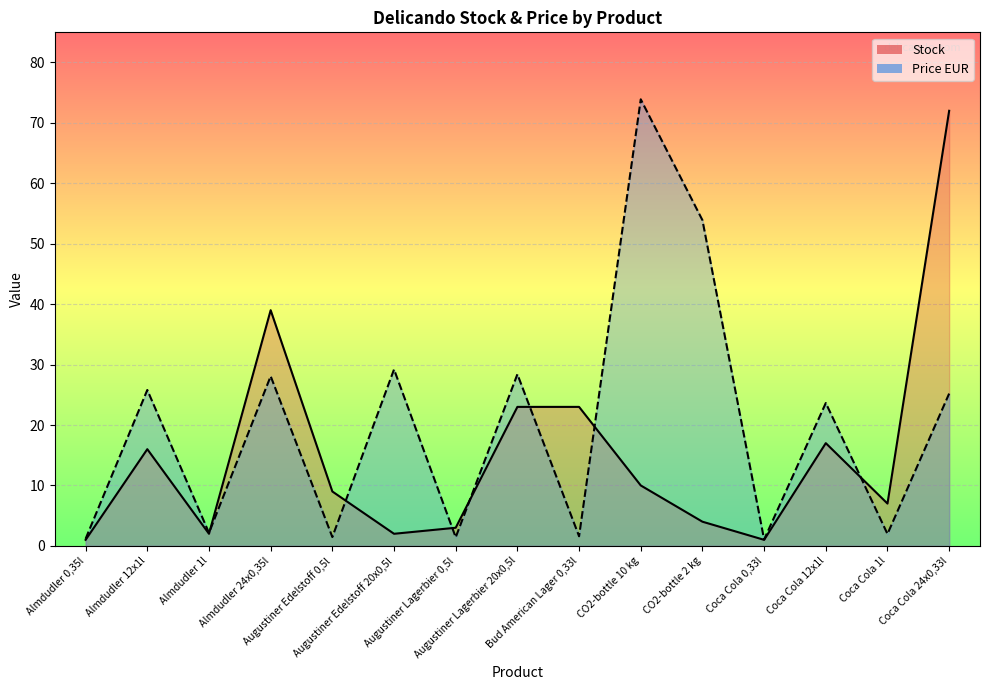

In Price EUR, how many points are higher than both neighbors (excluding endpoints)?

6